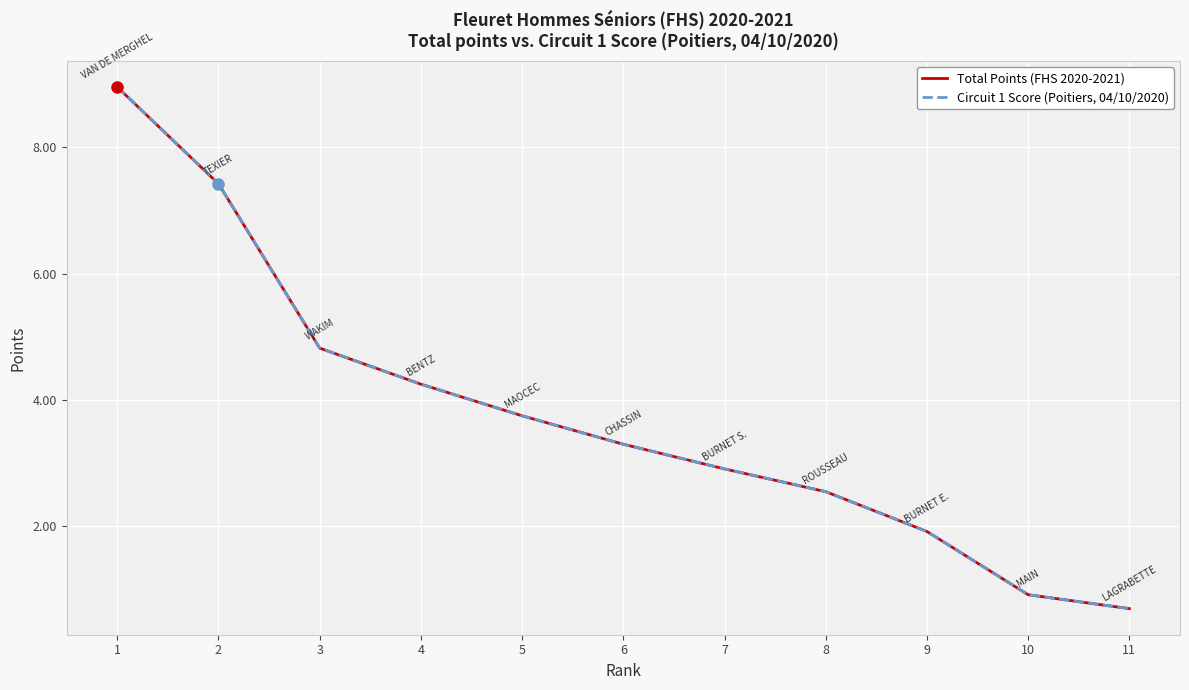

Which series has the largest total across all categories?

Total Points (FHS 2020-2021)